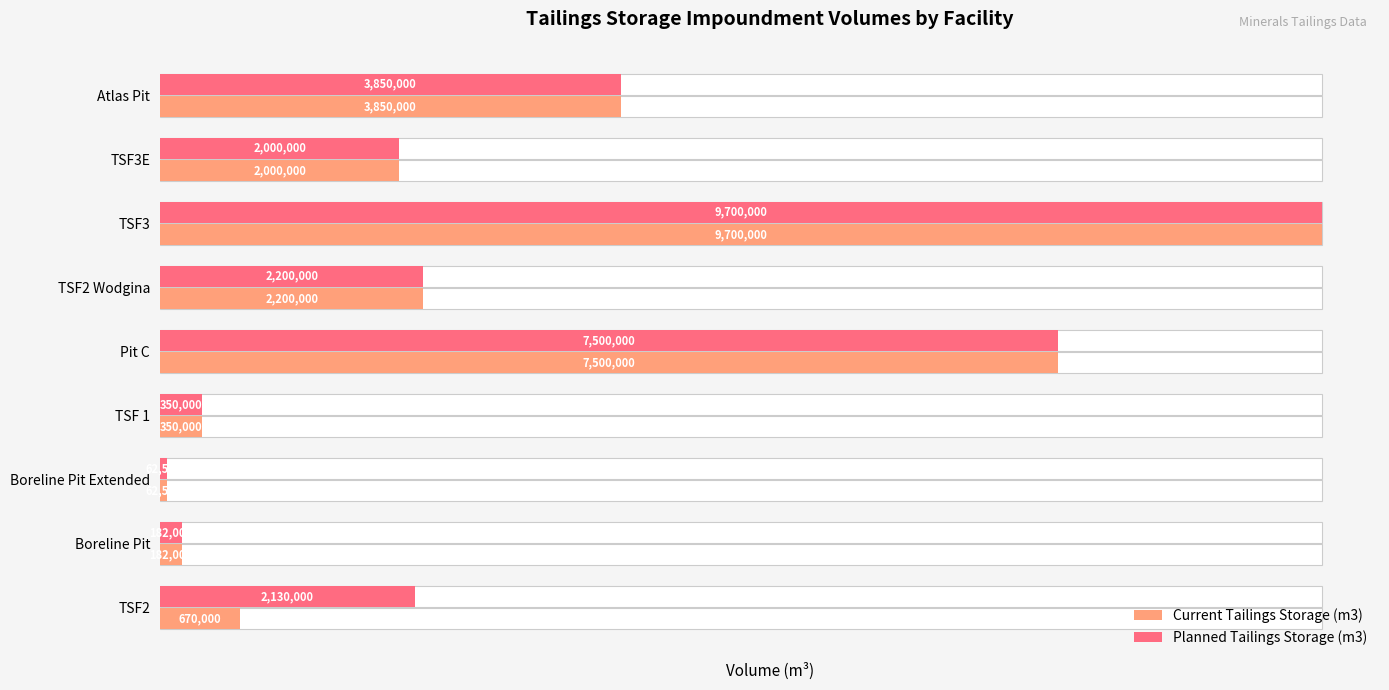

Which series has the widest spread of values?

Current Tailings Storage (m3)